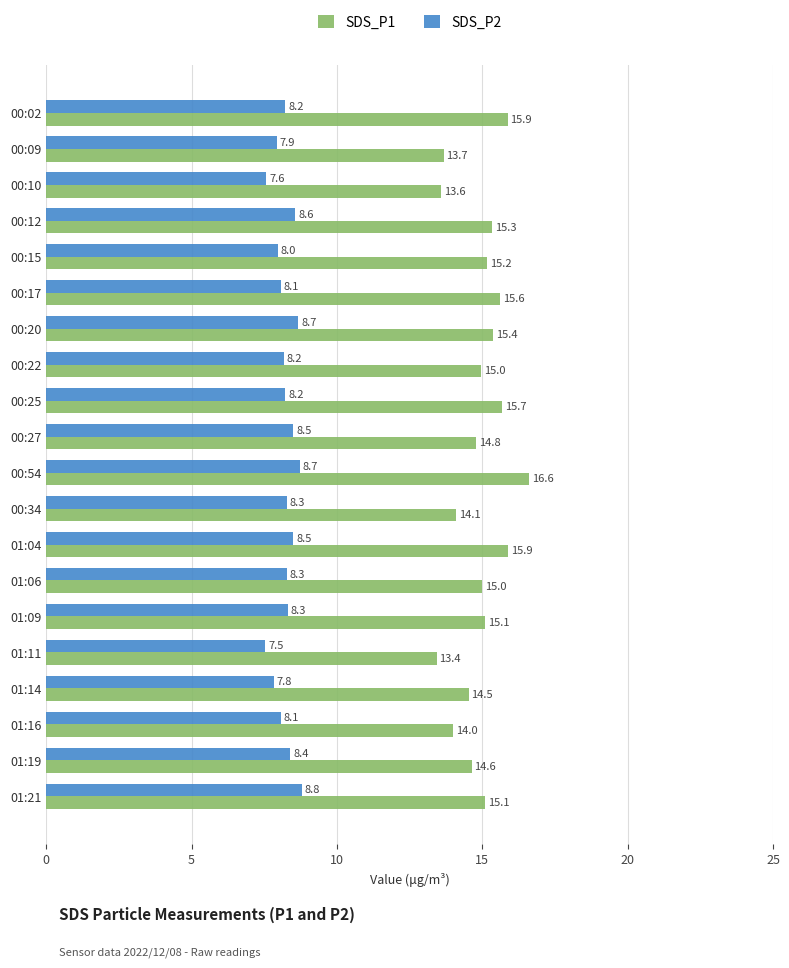

True or false: SDS_P2 has a value of 4.2 at 01:09.

False